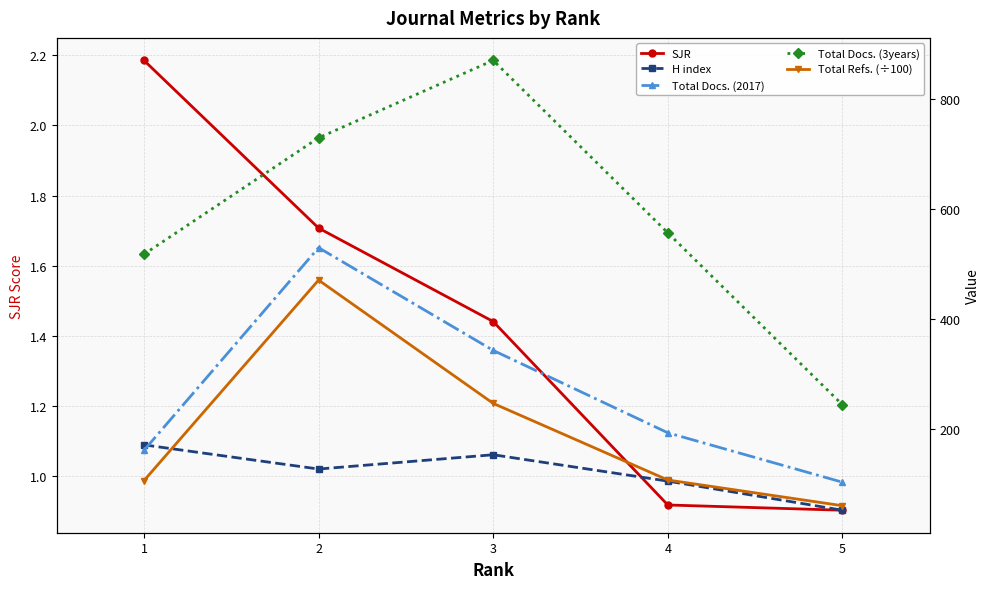

What is the spread (max minus min) of values at 2?

728.3